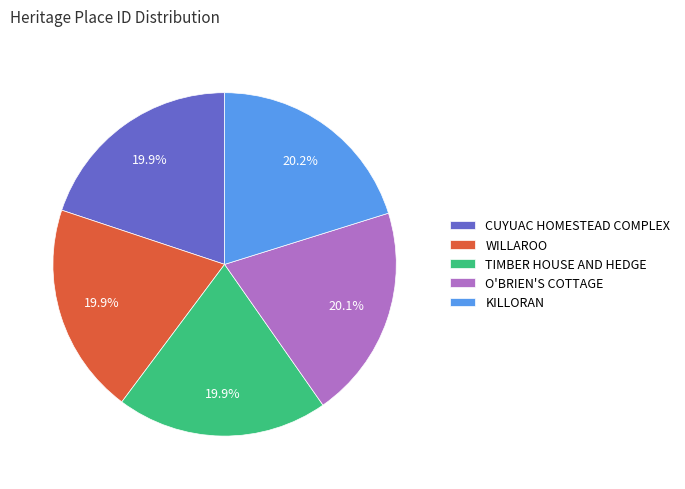

Does CUYUAC HOMESTEAD COMPLEX represent more than half of the total?

No